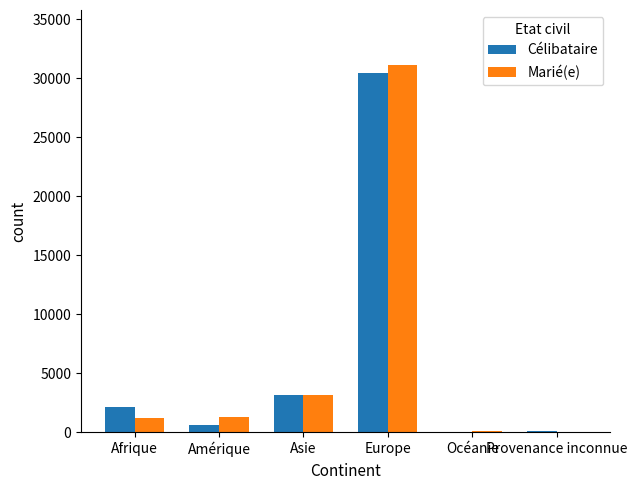

What is the maximum value shown in the chart?

31111